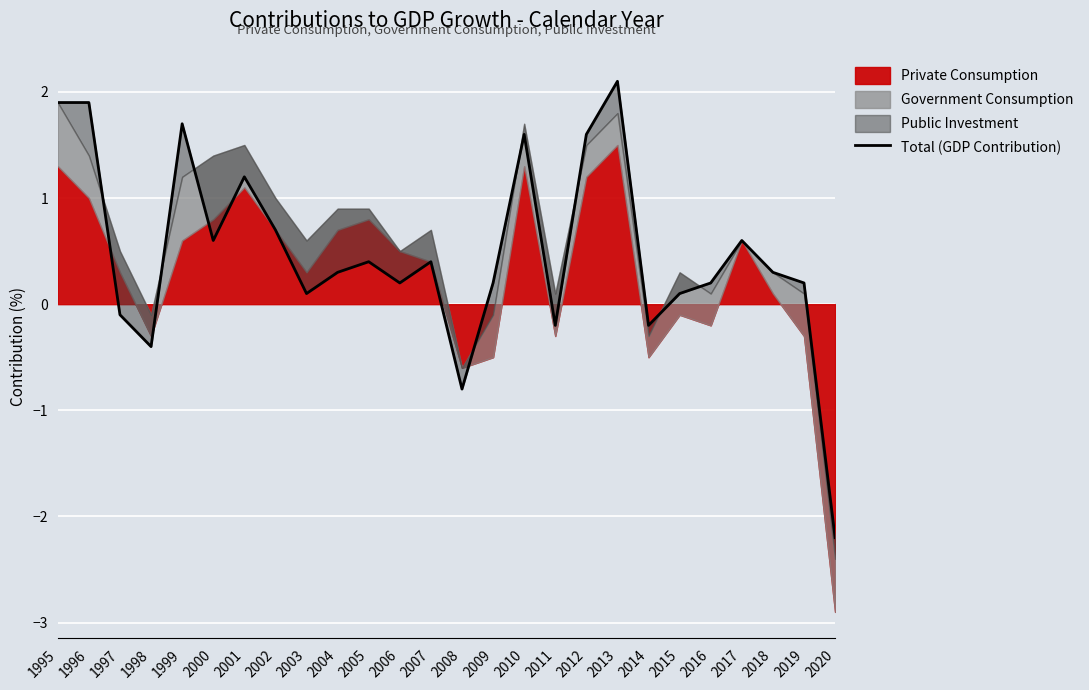

List the labels in order of value, smallest first.

2020, 2008, 1998, 2014, 2011, 1997, 2003, 2015, 2016, 2006, 2009, 2019, 2004, 2018, 2007, 2005, 2000, 2017, 2002, 2001, 2010, 2012, 1999, 1995, 1996, 2013